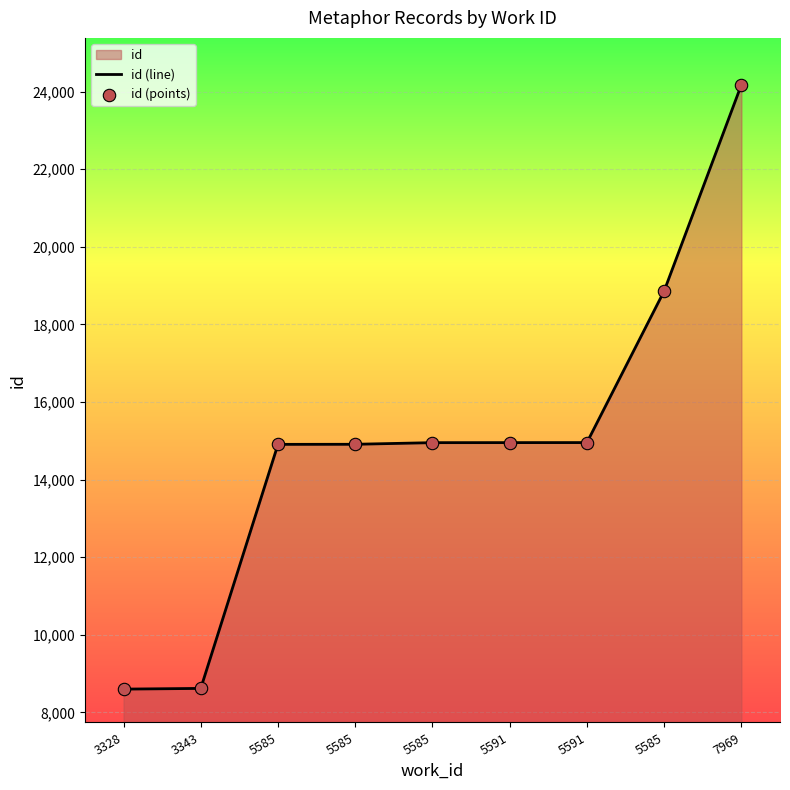

Is the value of id (line) at 5585 greater than the value of id (points) at 5591?

No